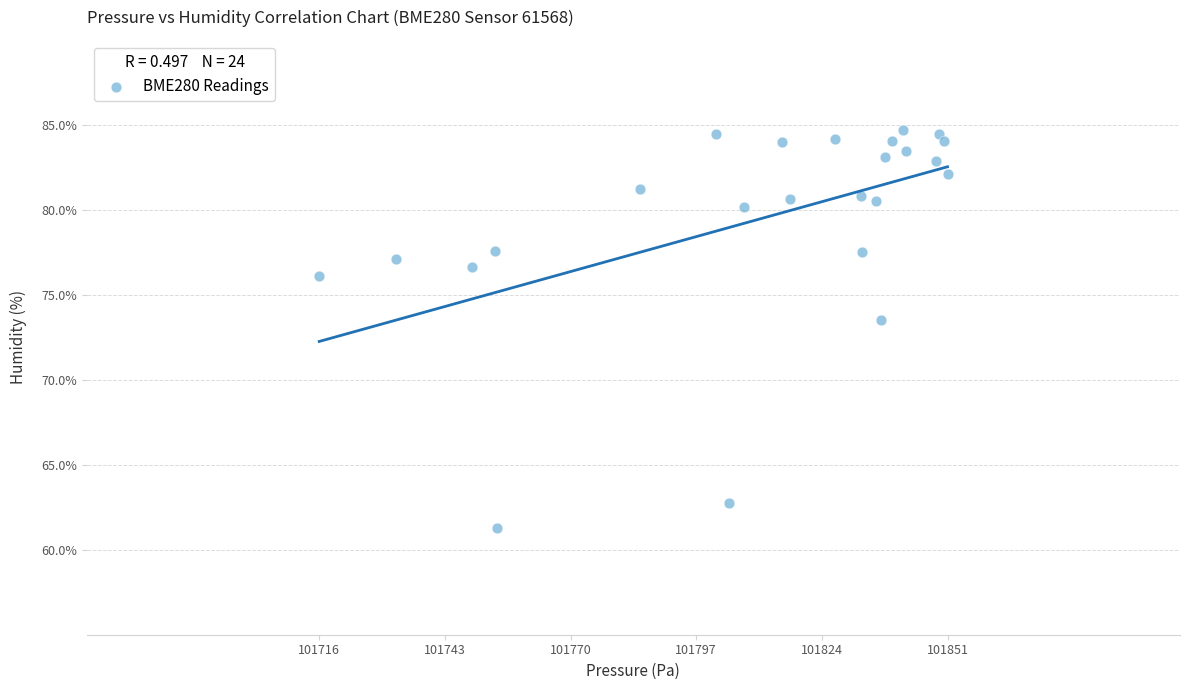

What is the range of Y values (max minus min)?

23.4